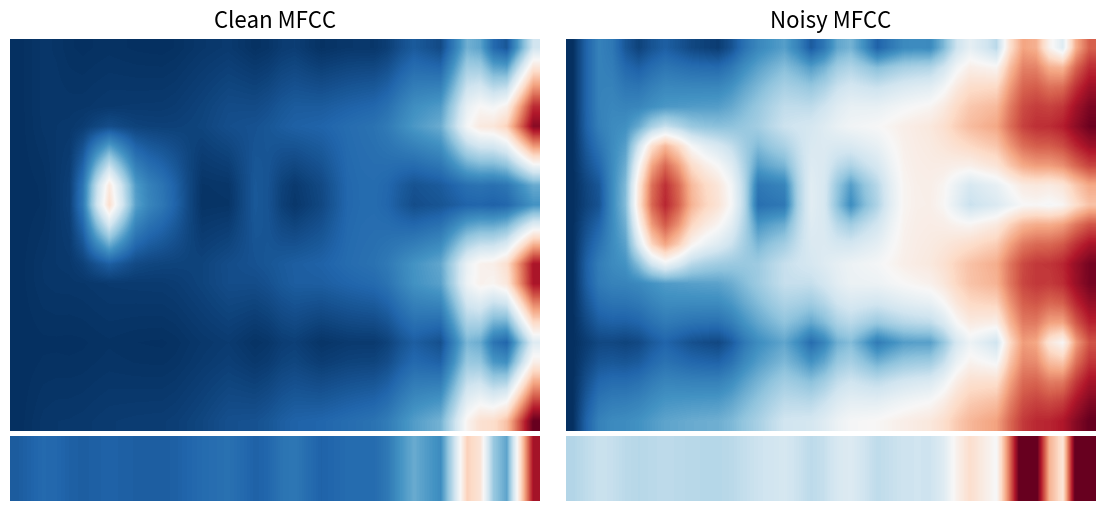

What is the spread (max minus min) of values at 30?

1.0